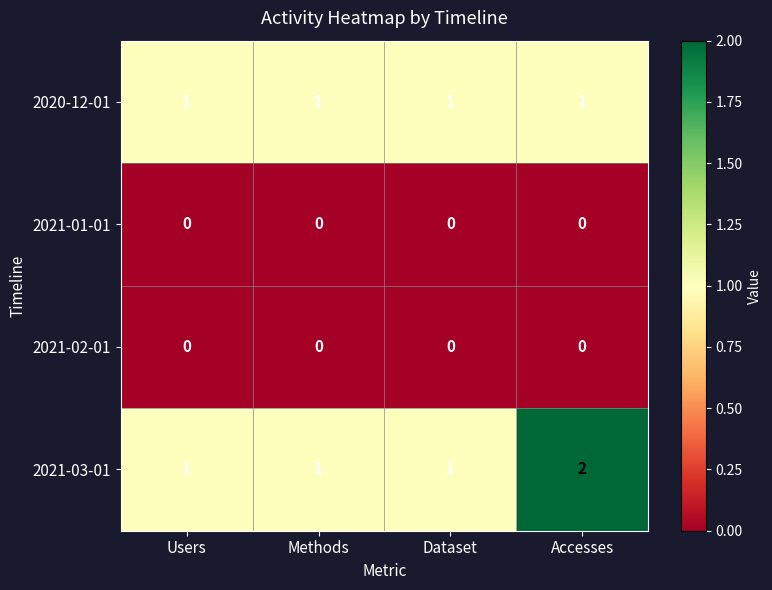

How many data points does each series have?

4